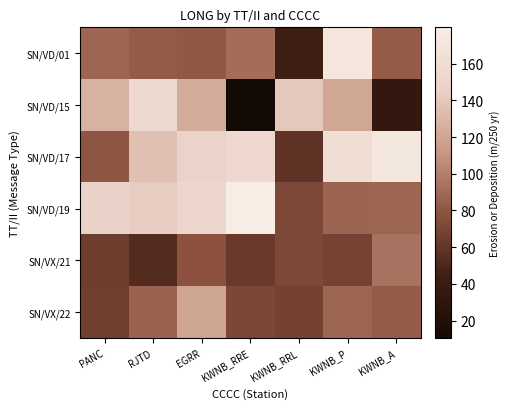

Rank the series by their maximum value, from lowest to highest.

SN/VX/21, SN/VX/22, SN/VD/15, SN/VD/01, SN/VD/17, SN/VD/19